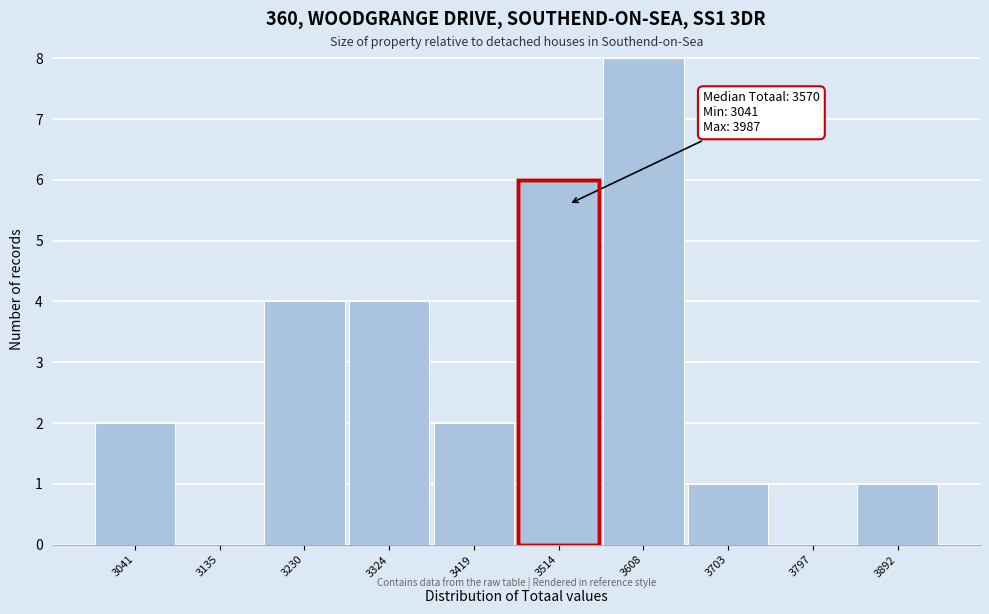

Reading left to right, transcribe all the data shown in this chart.

3041=2	3135=0	3230=4	3324=4	3419=2	3514=6	3608=8	3703=1	3797=0	3892=1